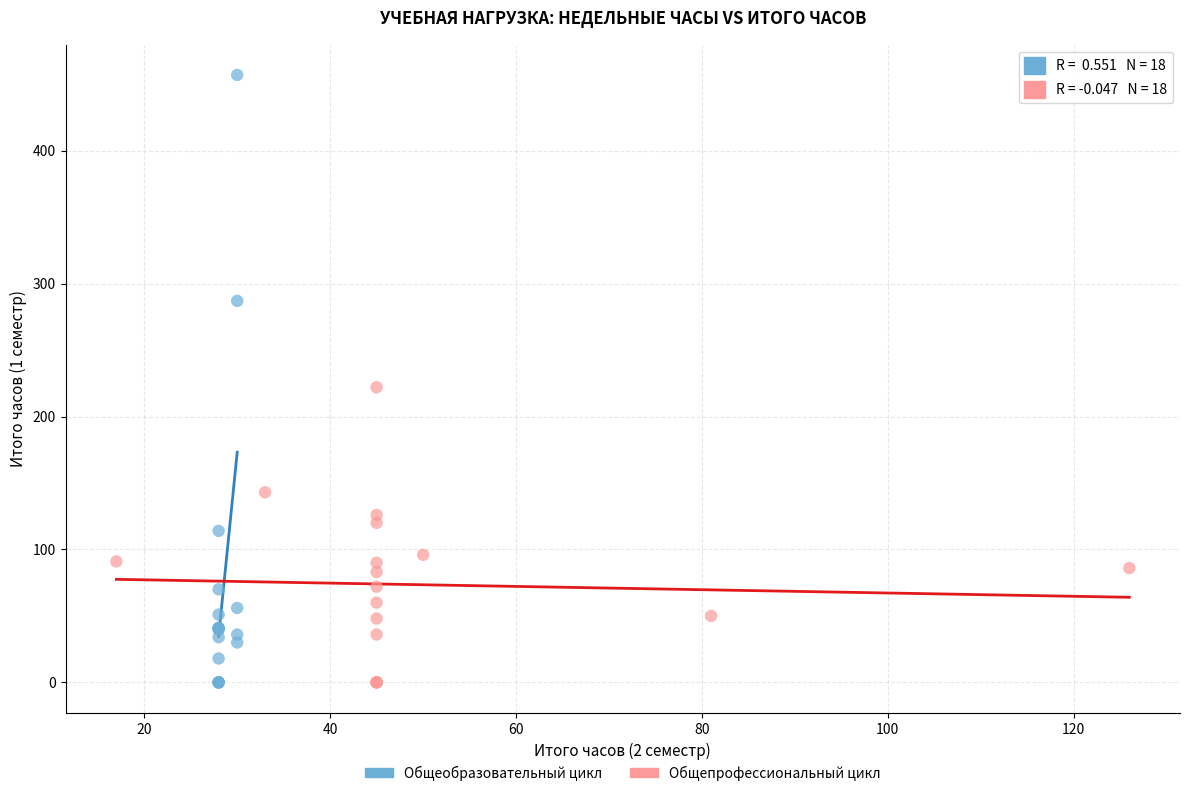

Which series contains the highest Y value?

Общеобразовательный цикл